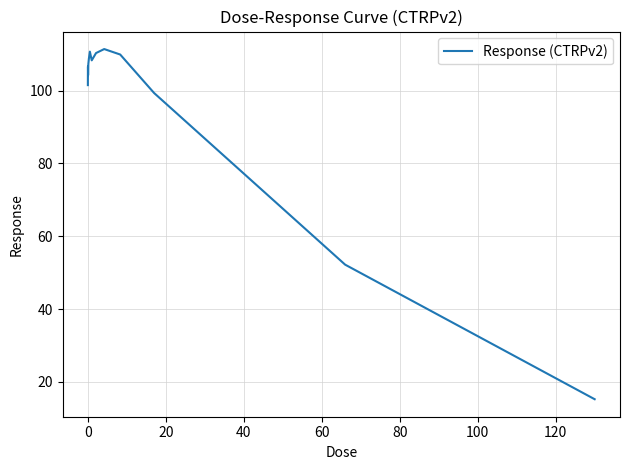

Does the chart have visible grid lines?

Yes